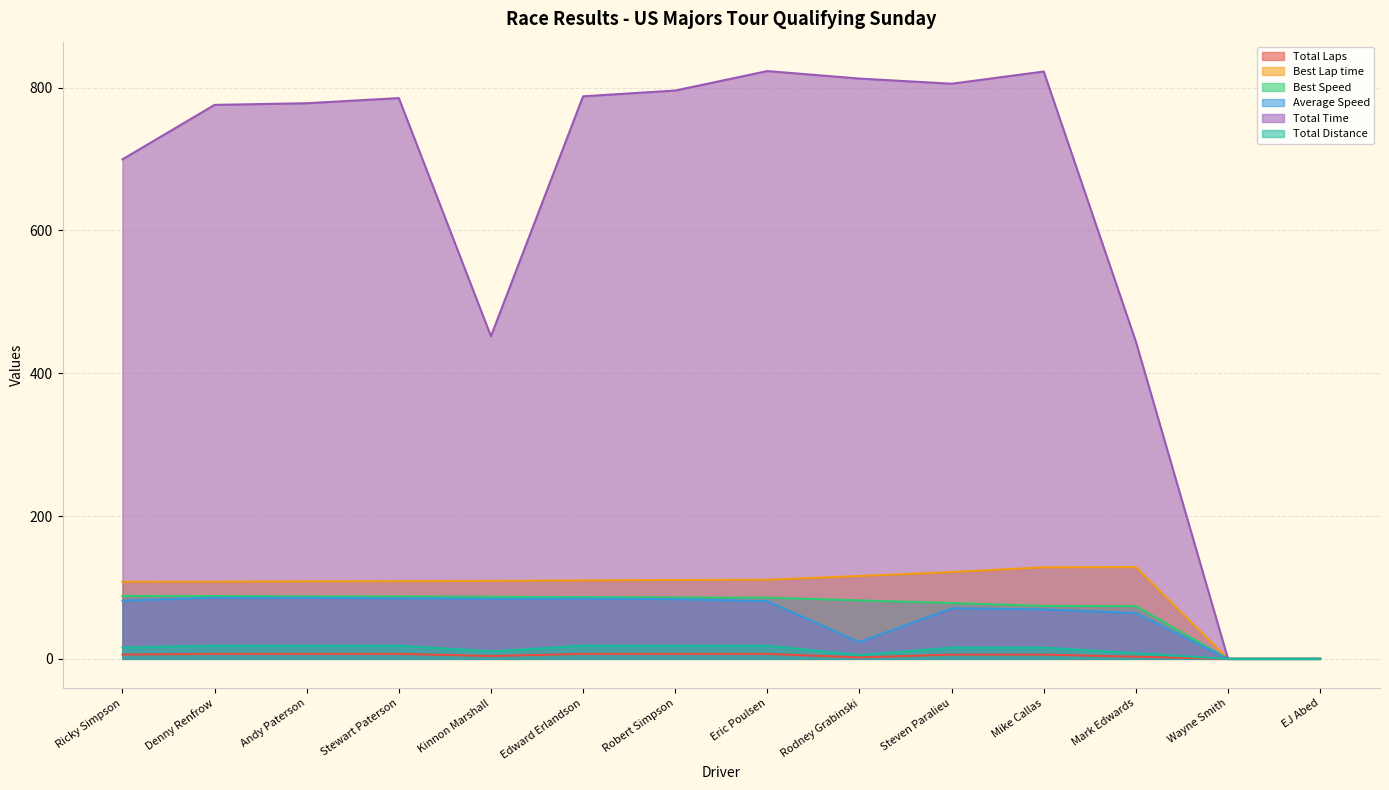

Which category has the lowest value across all series?

Wayne Smith